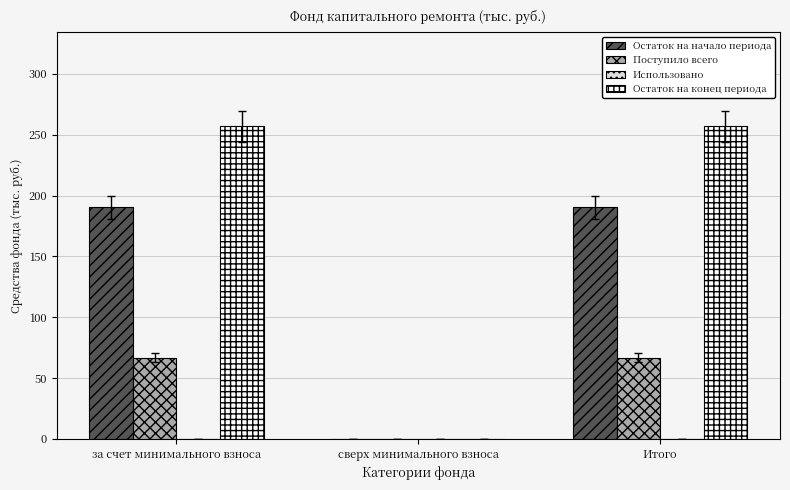

How many distinct data groups are displayed?

3